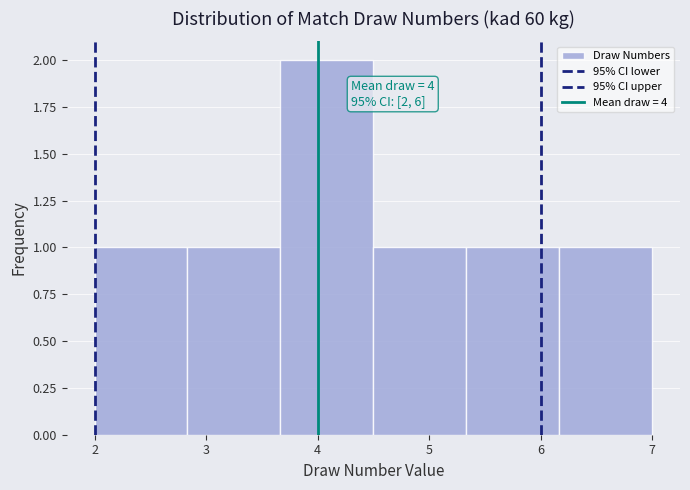

Over which range of the x-axis is the bar tallest?

3.7 to 4.5